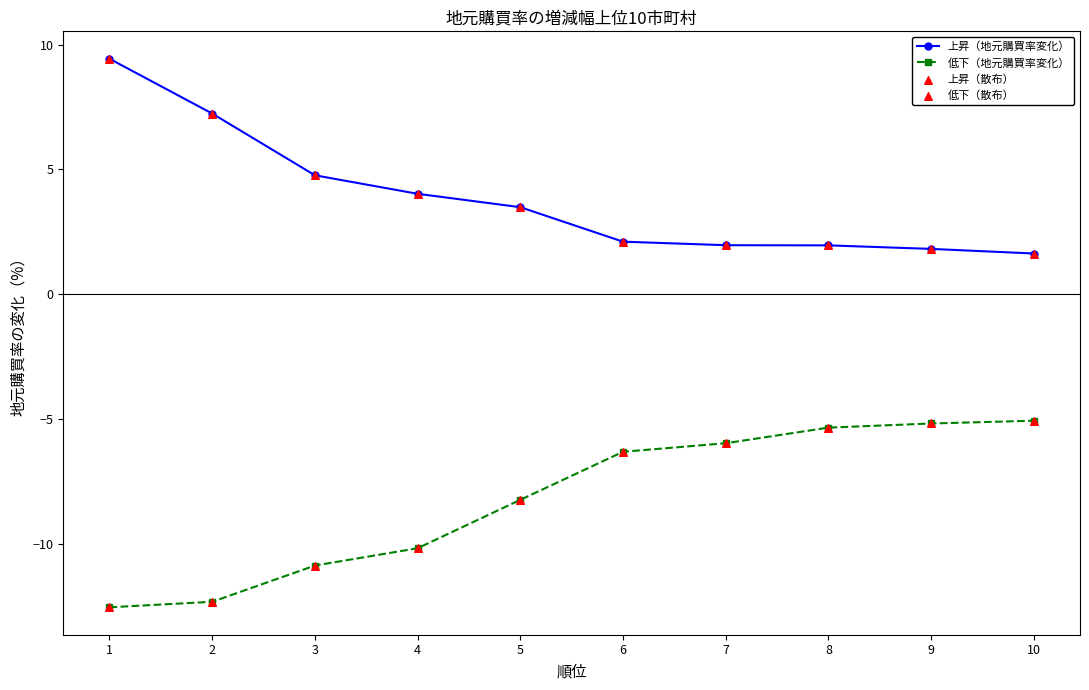

Which series has the largest total across all categories?

上昇（地元購買率変化）